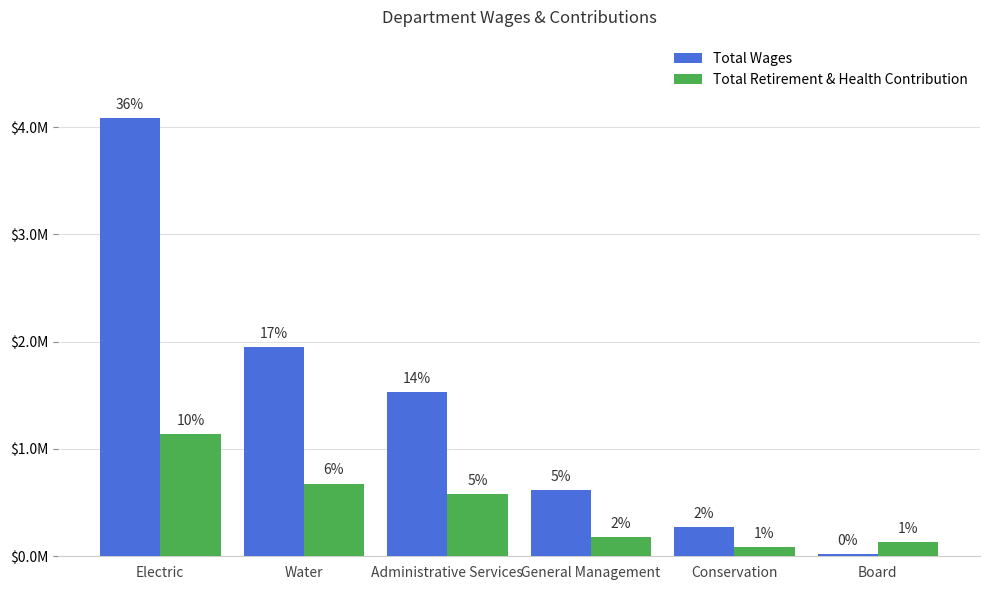

The Total Retirement & Health Contribution series shows 132524 at Board. True or false?

True